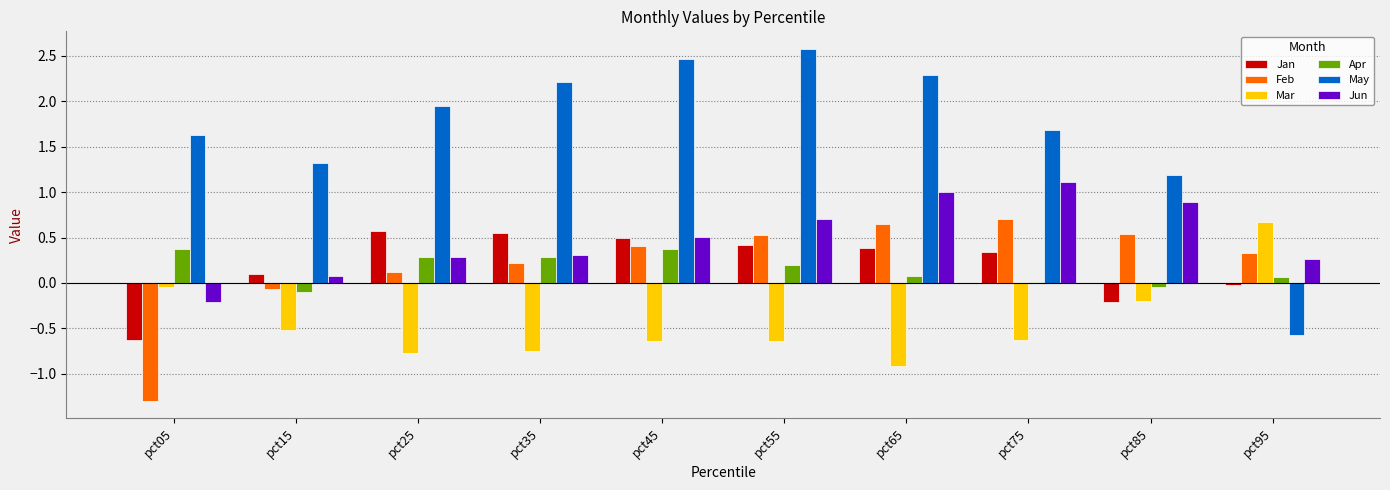

Between pct15 and pct55, which series saw the biggest shift?

May